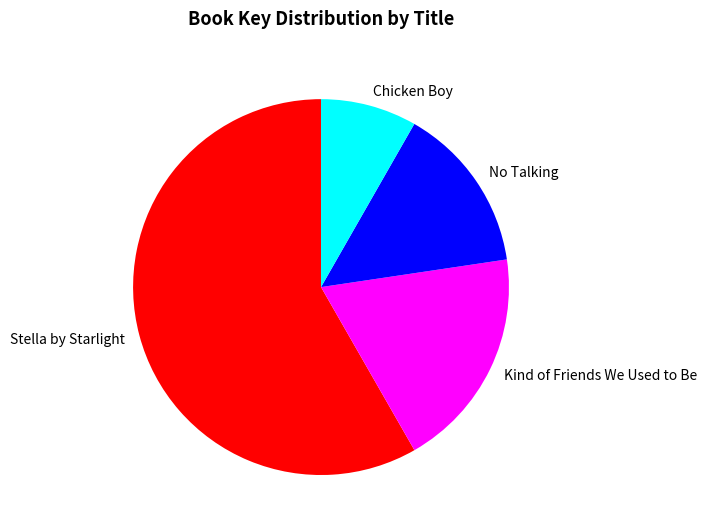

Approximately how many times larger is the value at Chicken Boy compared to No Talking?

0.6